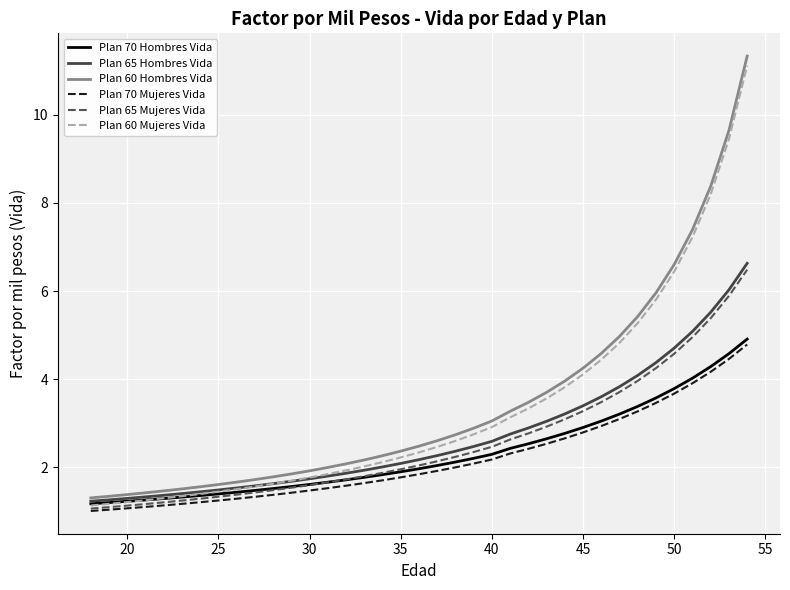

What is the sum of all Plan 60 Mujeres Vida values?

122.3